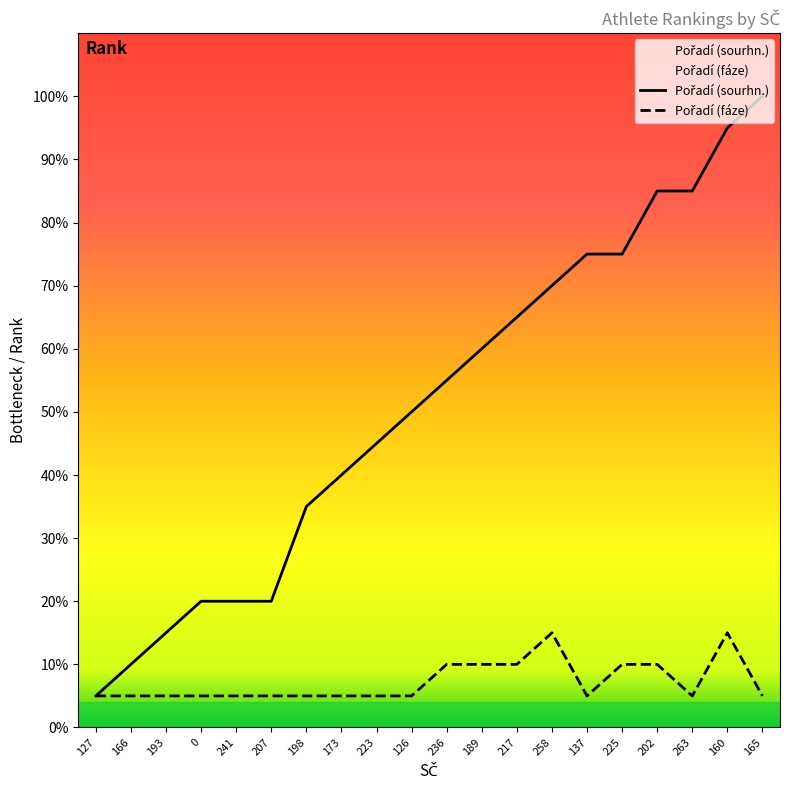

True or false: Pořadí (fáze) has more than 1 points higher than both neighbors.

True